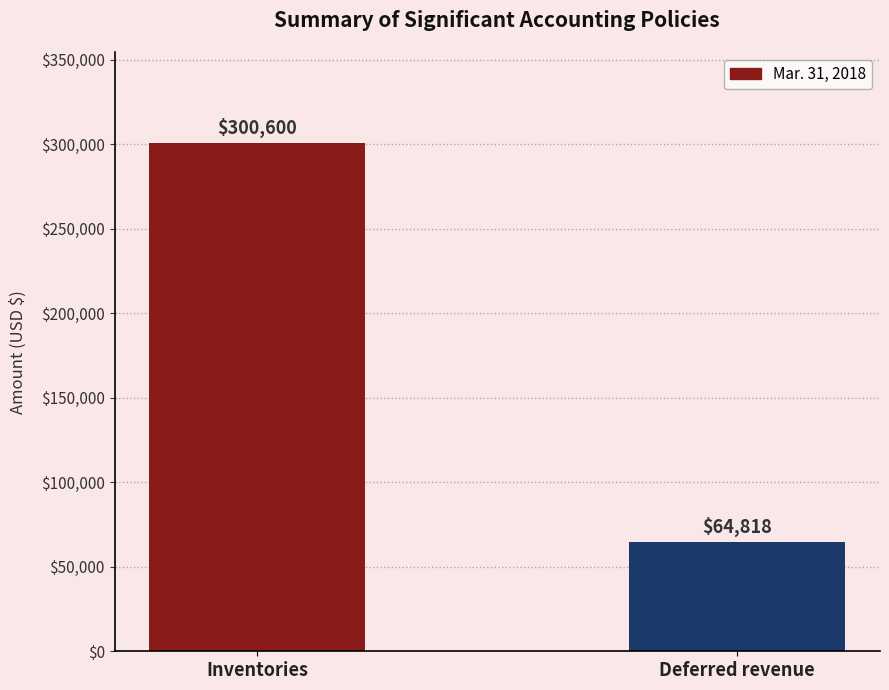

What is the value of the 1st bar from the left?

300600